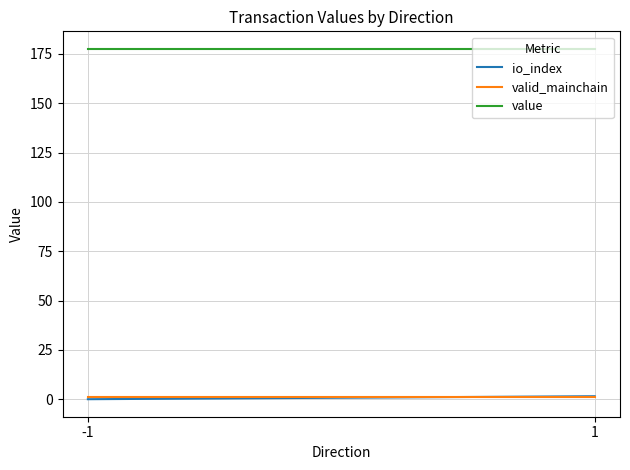

What is the sum of all io_index values?

1.5